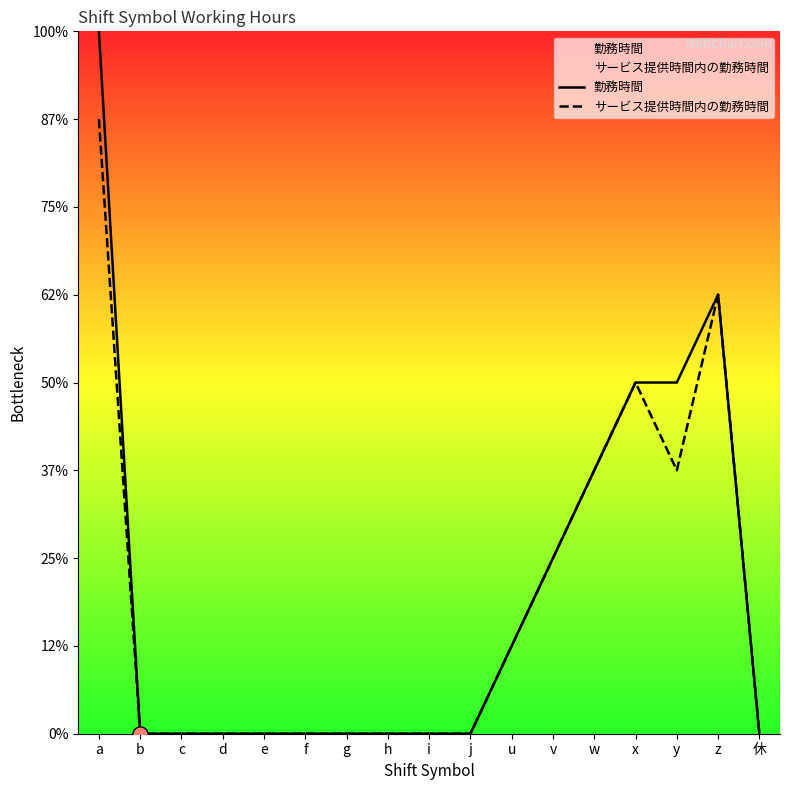

Which series contains the lowest Y value?

勤務時間